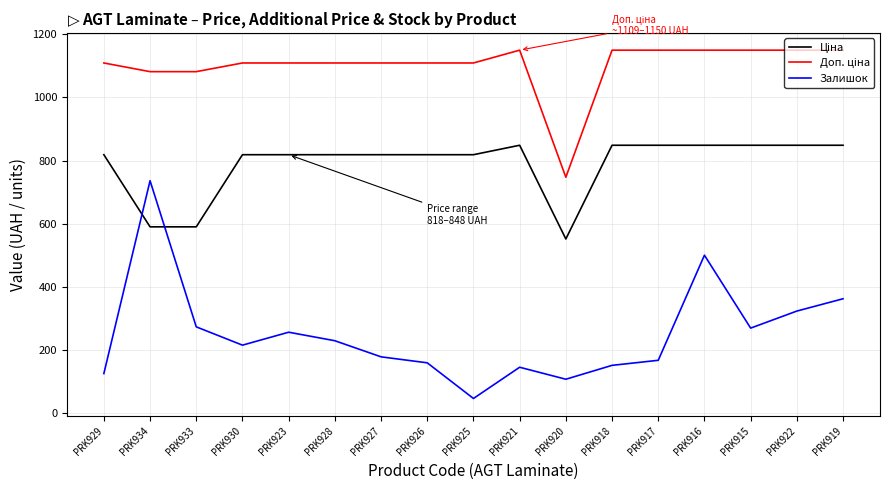

True or false: Залишок has a value of 145.4 at PRK915.

False